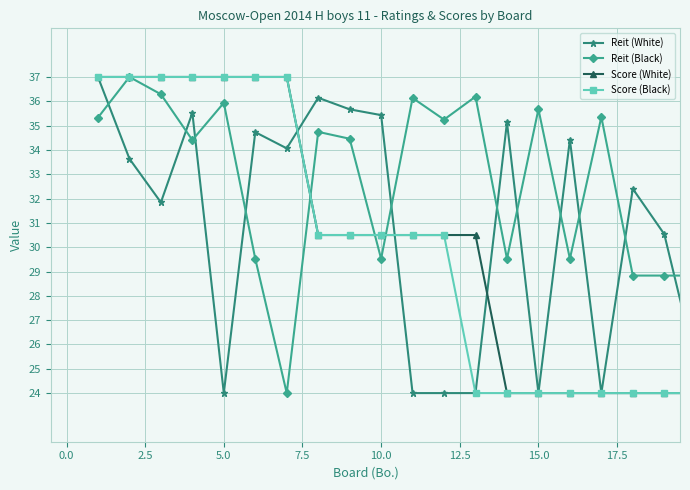

True or false: Reit (White) and Reit (Black) cross at least once.

True